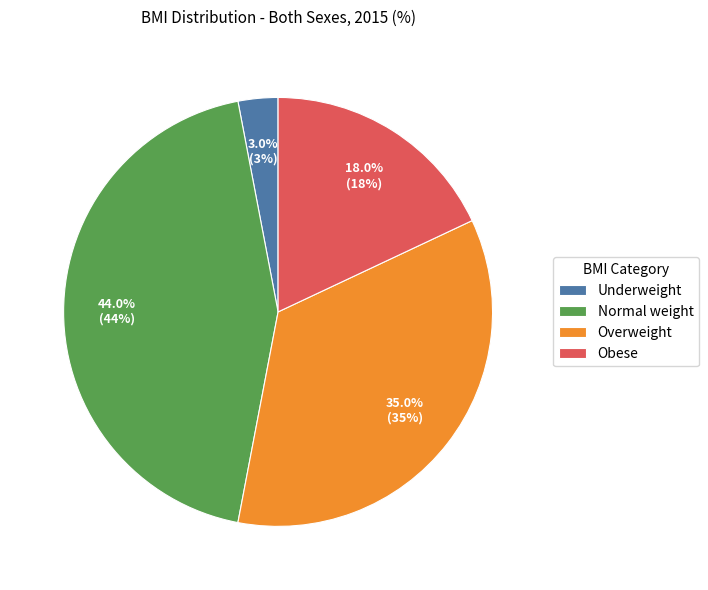

True or false: Normal weight accounts for 44% of the total.

True